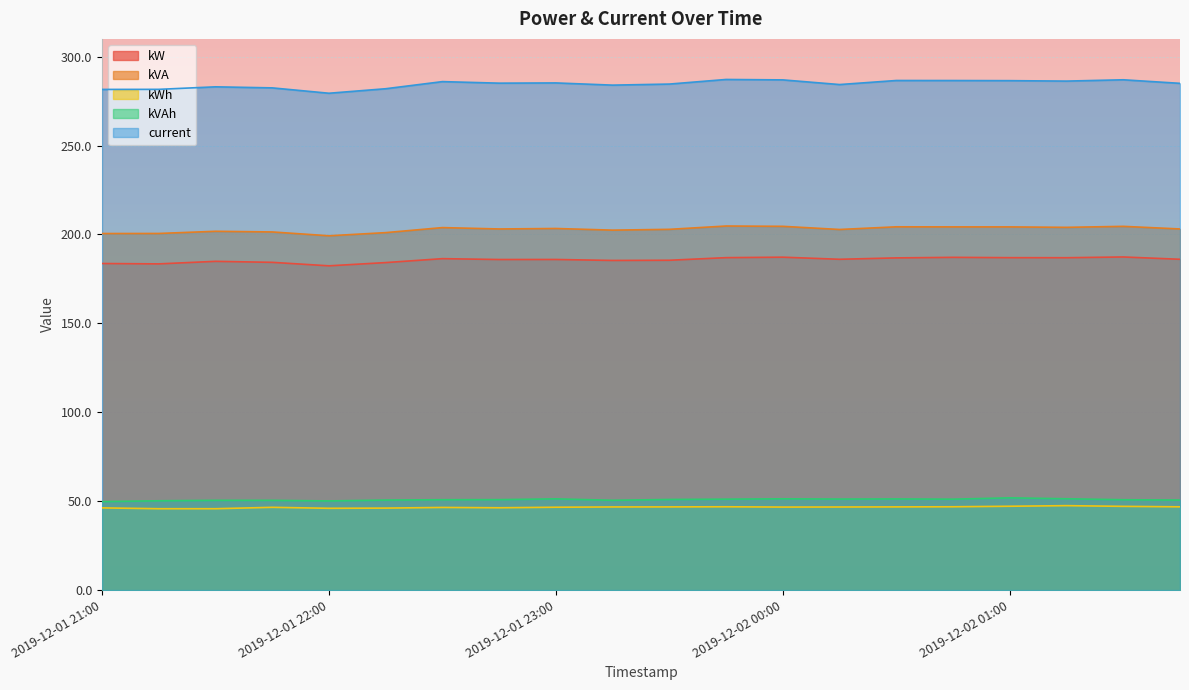

How many data points in kVAh are above 50?

19